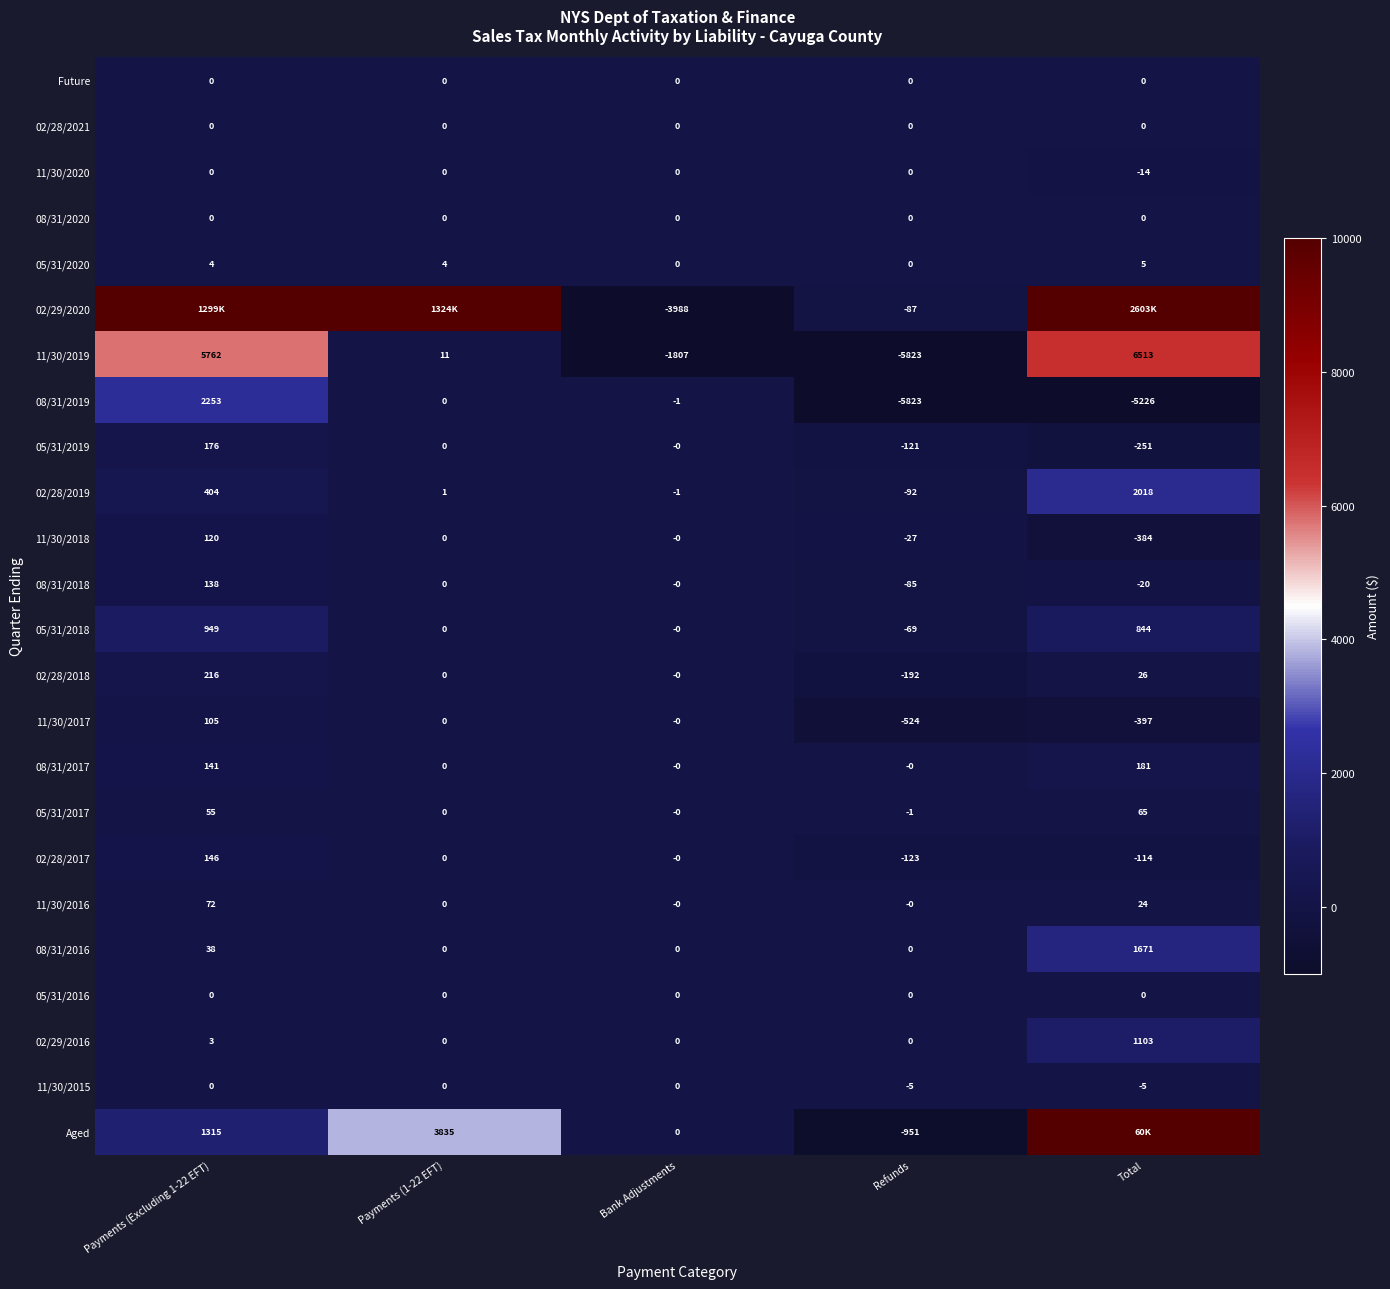

At how many categories does at least one series exceed 645014?

3